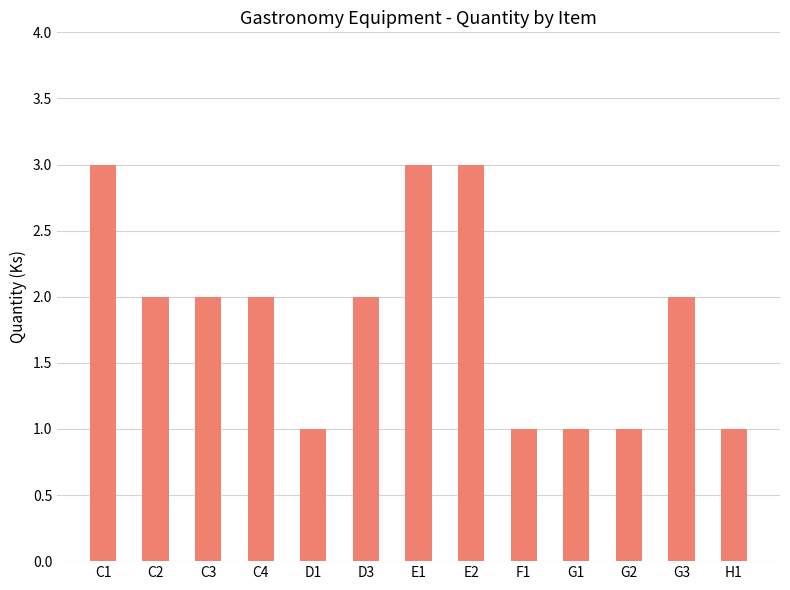

What is the difference between the maximum and second lowest values?

2